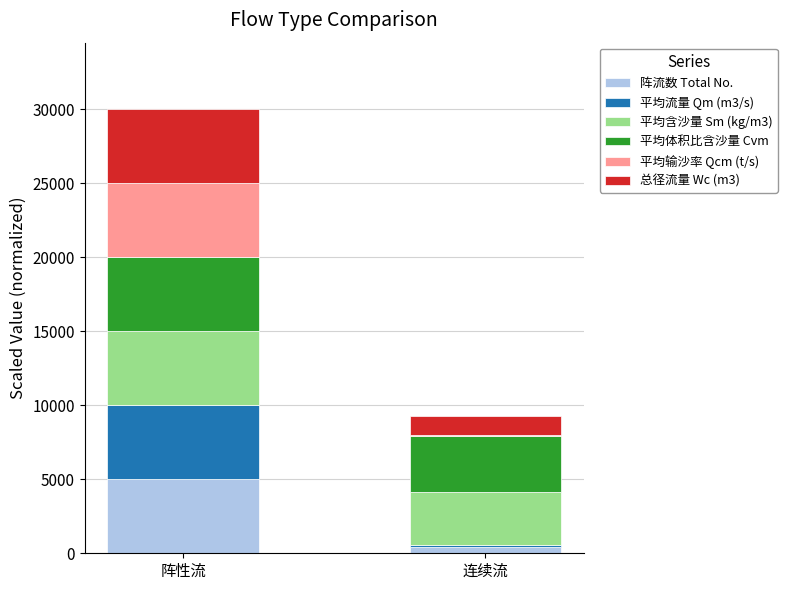

What is the maximum value for 阵流数 Total No.?

5000.0